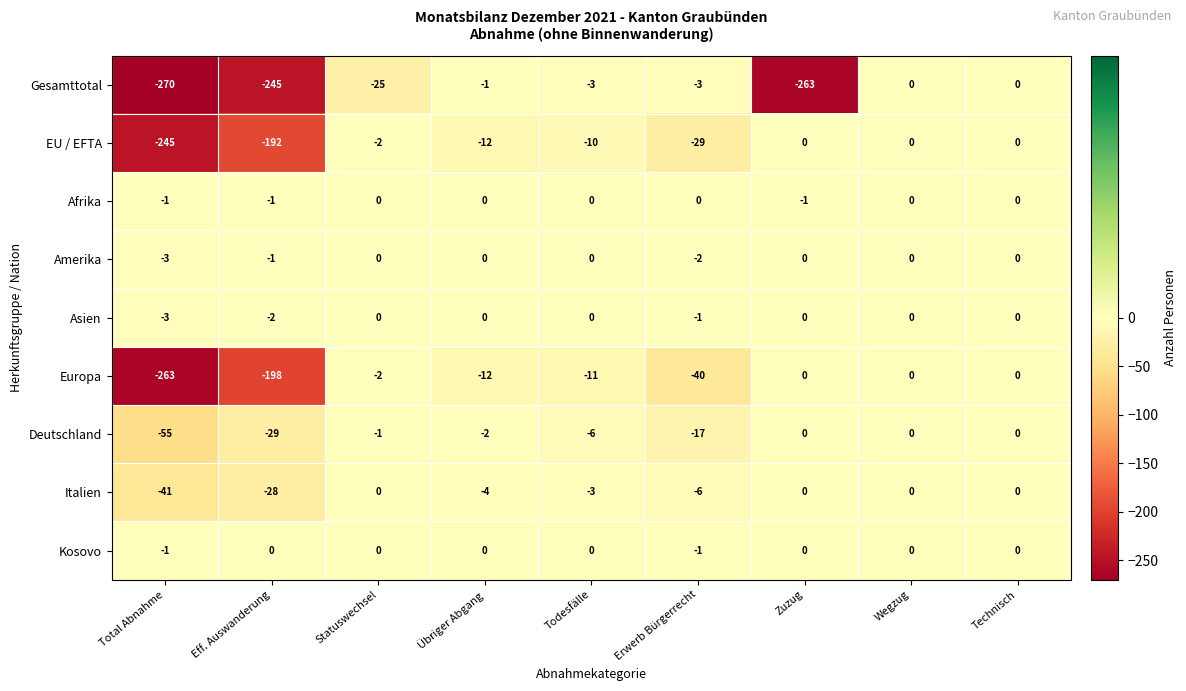

What is the minimum value shown in the chart?

-270